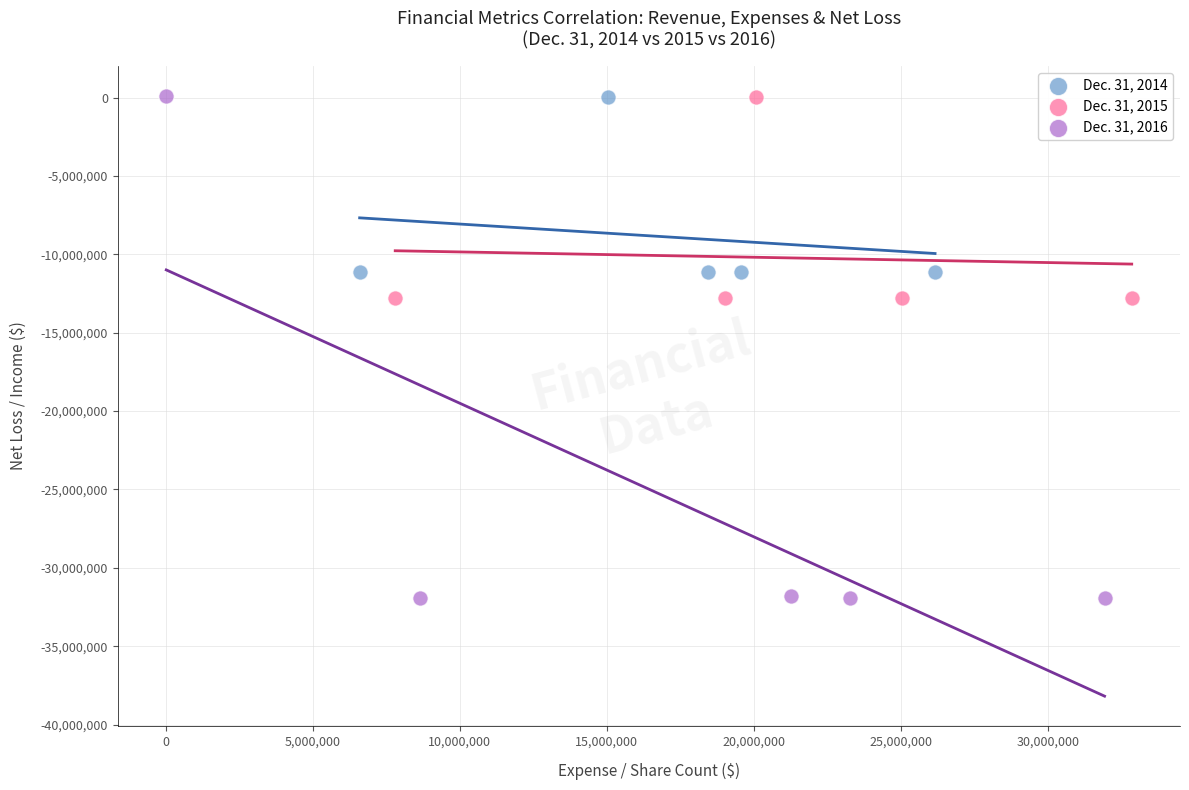

Which series has the largest Y range (max minus min)?

Dec. 31, 2016